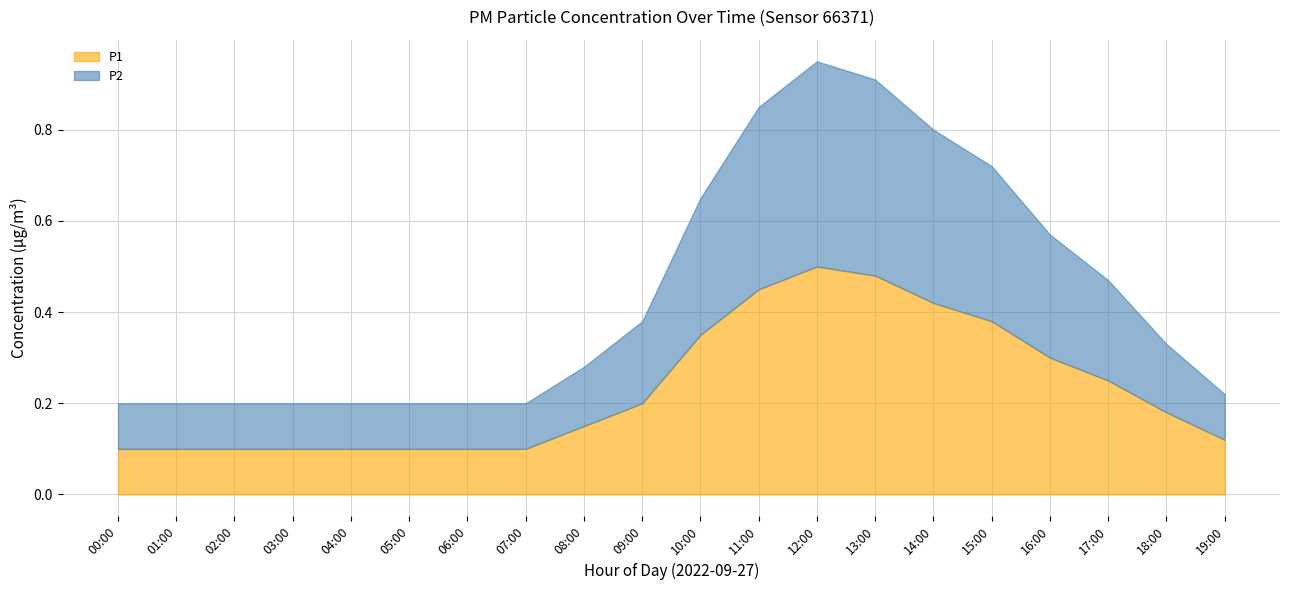

What position from the left is 06:00?

7